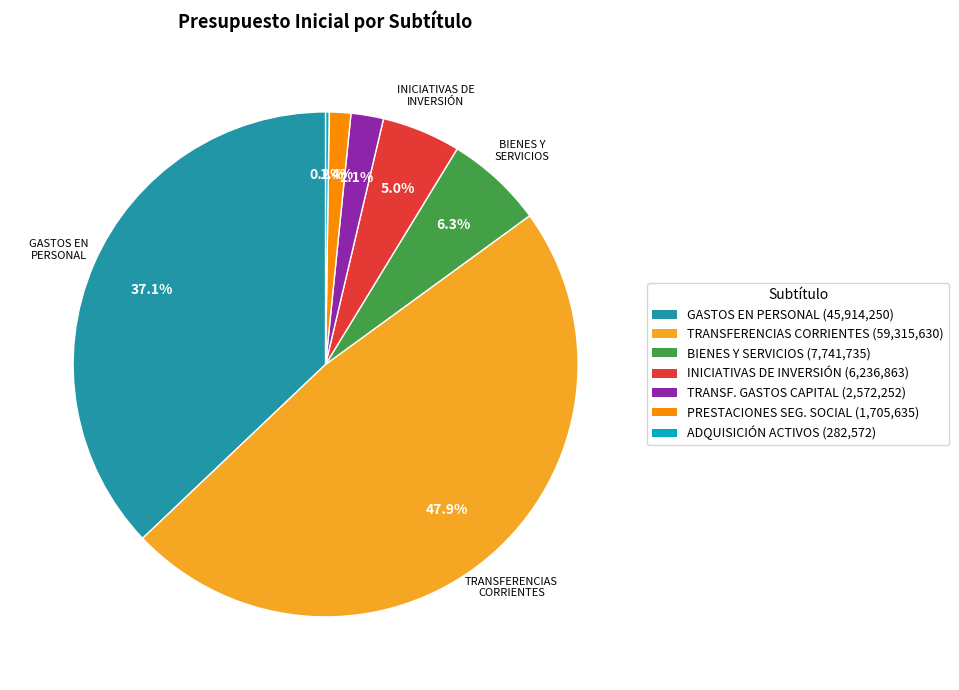

Is there any slice that represents more than half of the pie?

No